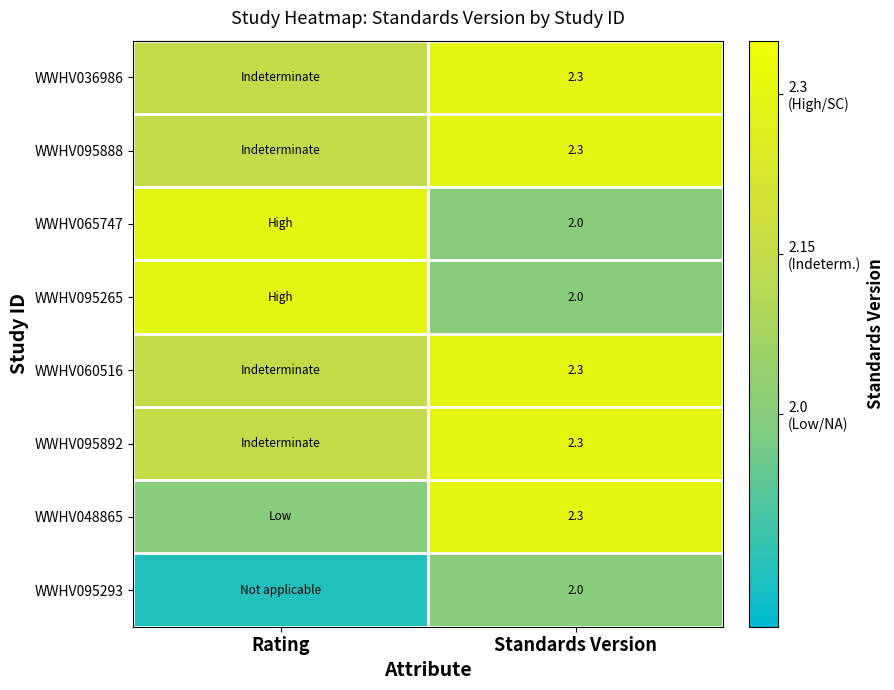

How many data points does each series have?

2